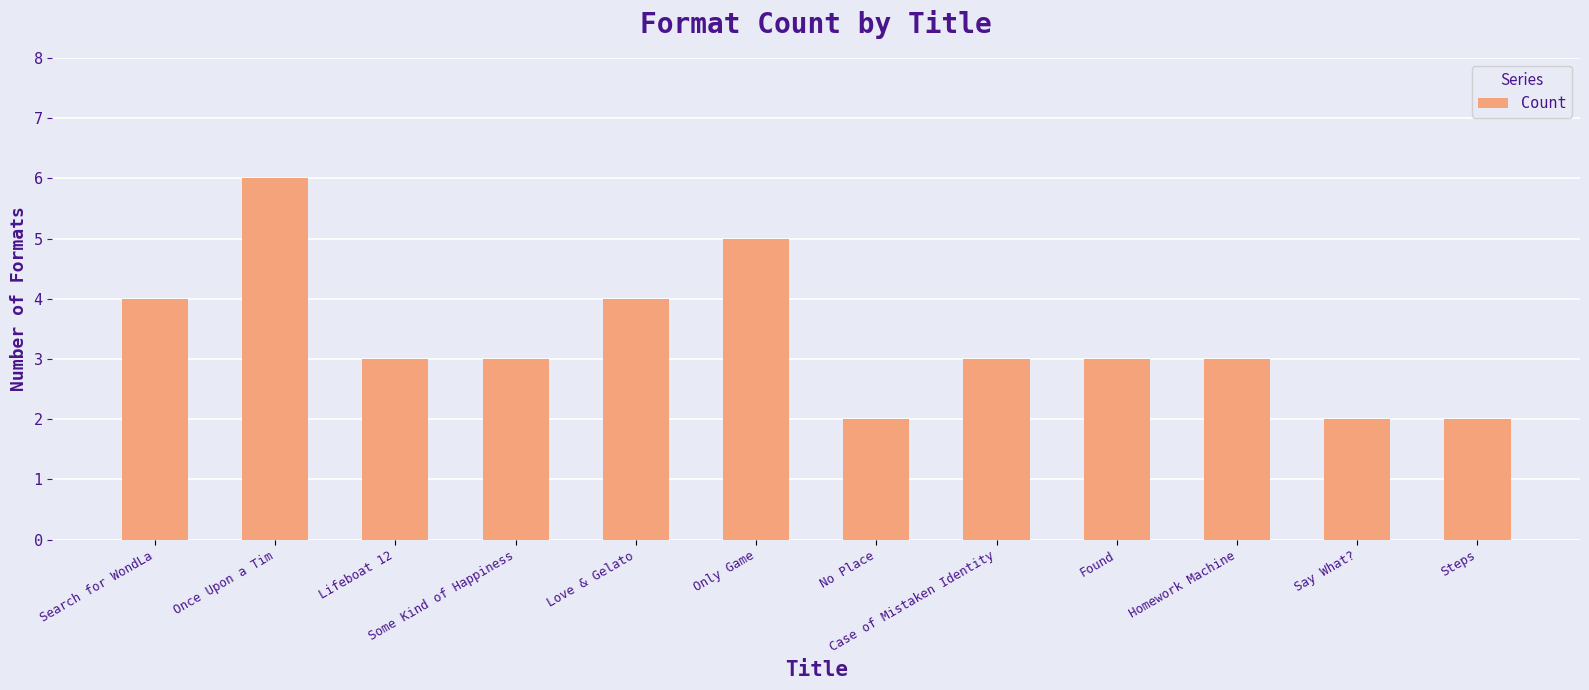

Does the chart contain stacked bars?

No